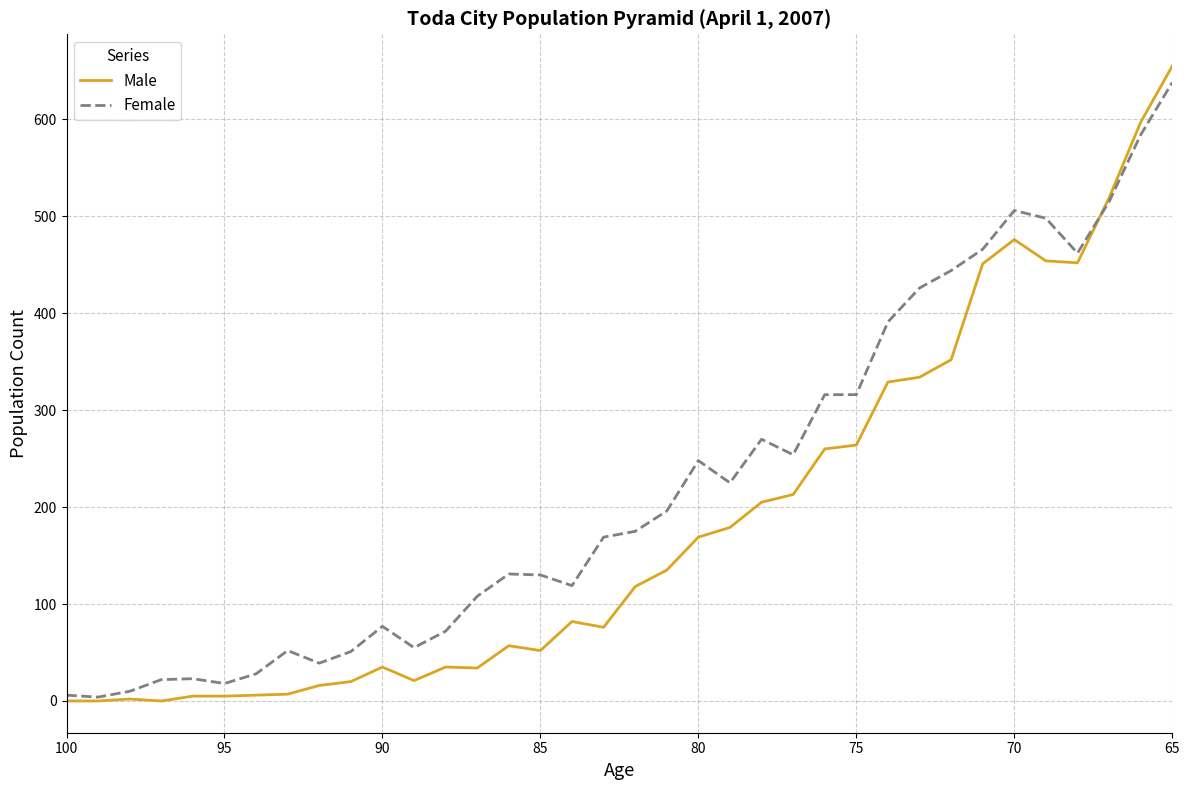

What are all the series names shown in the legend?

Male, Female